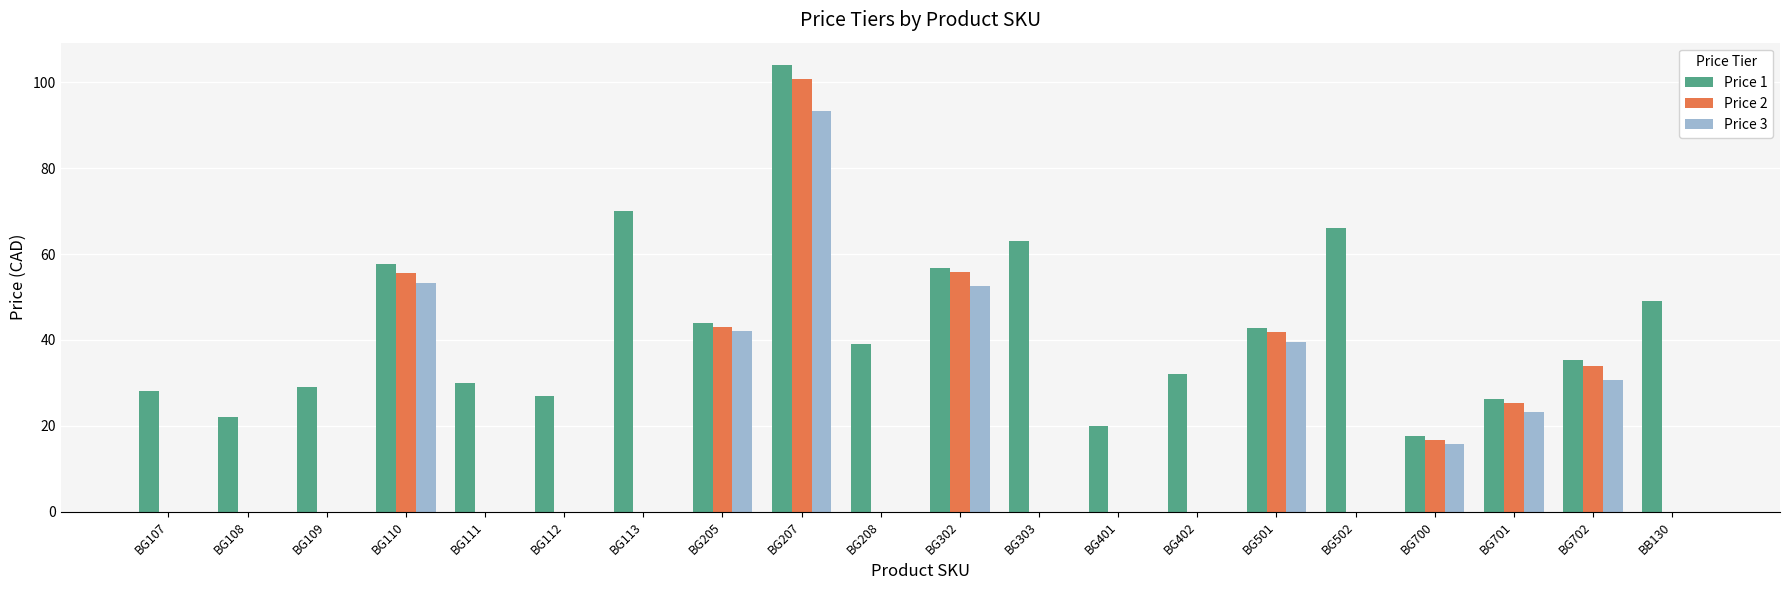

Which category has the highest value in the Price 2 series?

BG207